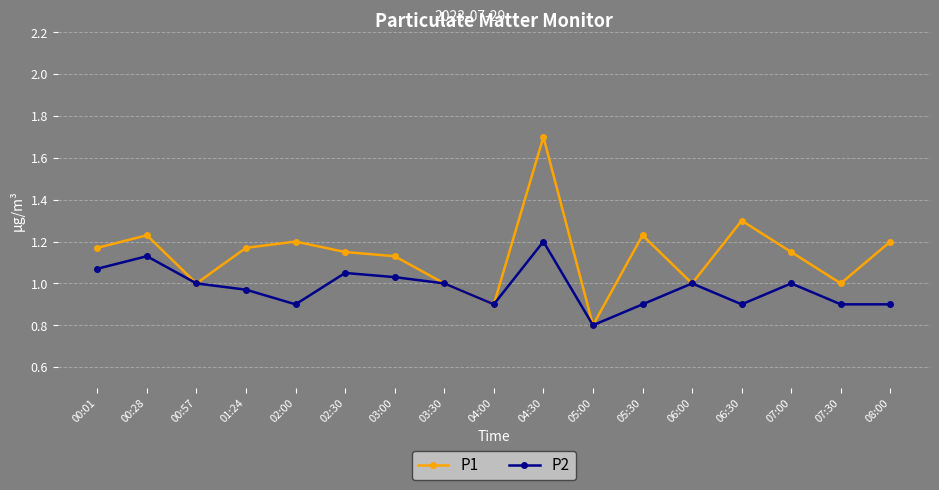

List the series in order of their peak value, highest first.

P1, P2